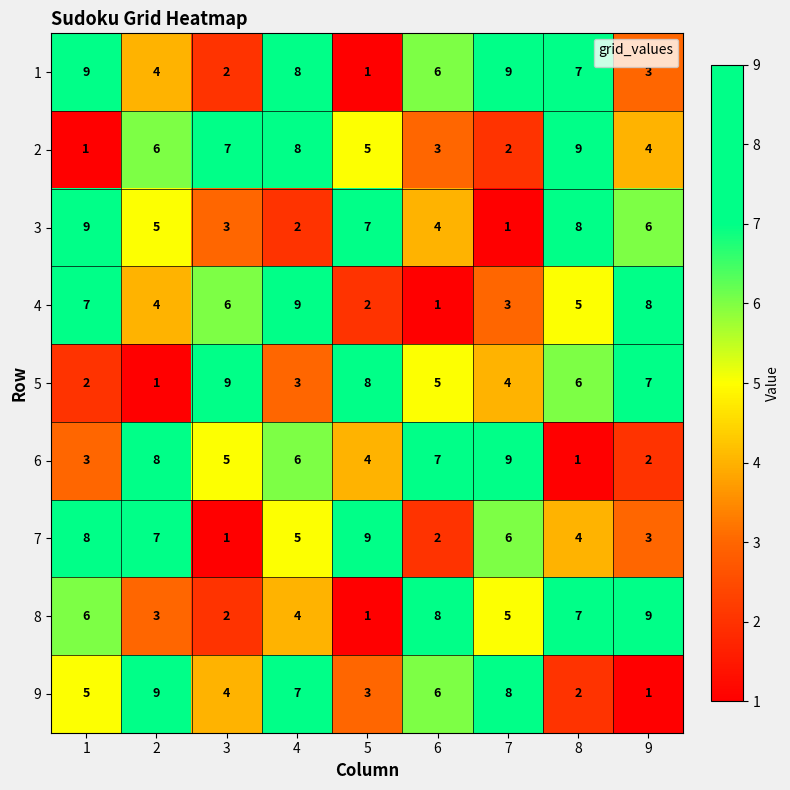

Which series has the largest total across all categories?

1